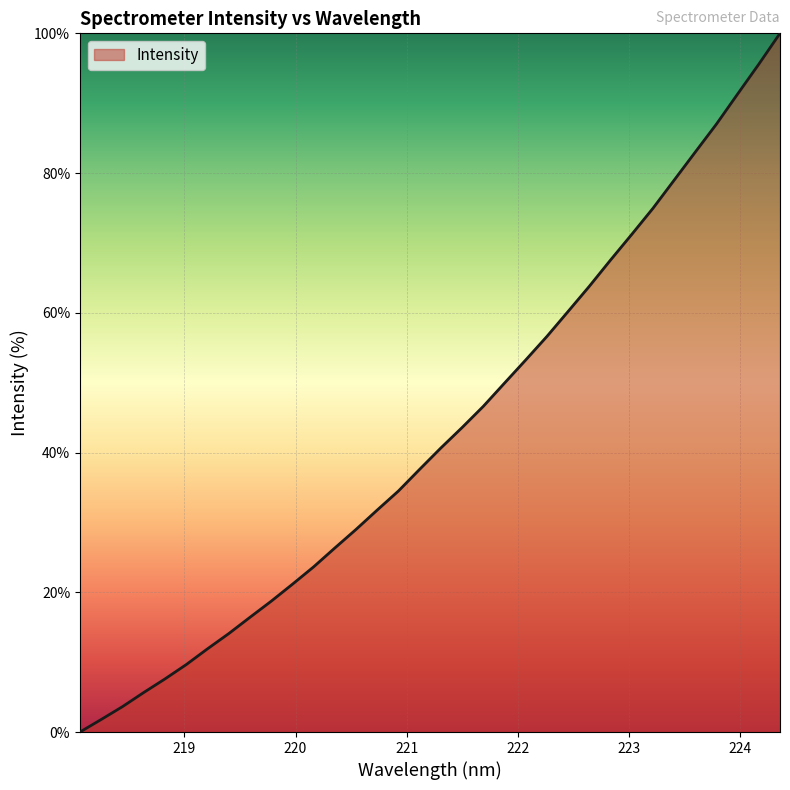

How many series are shown in this chart?

1